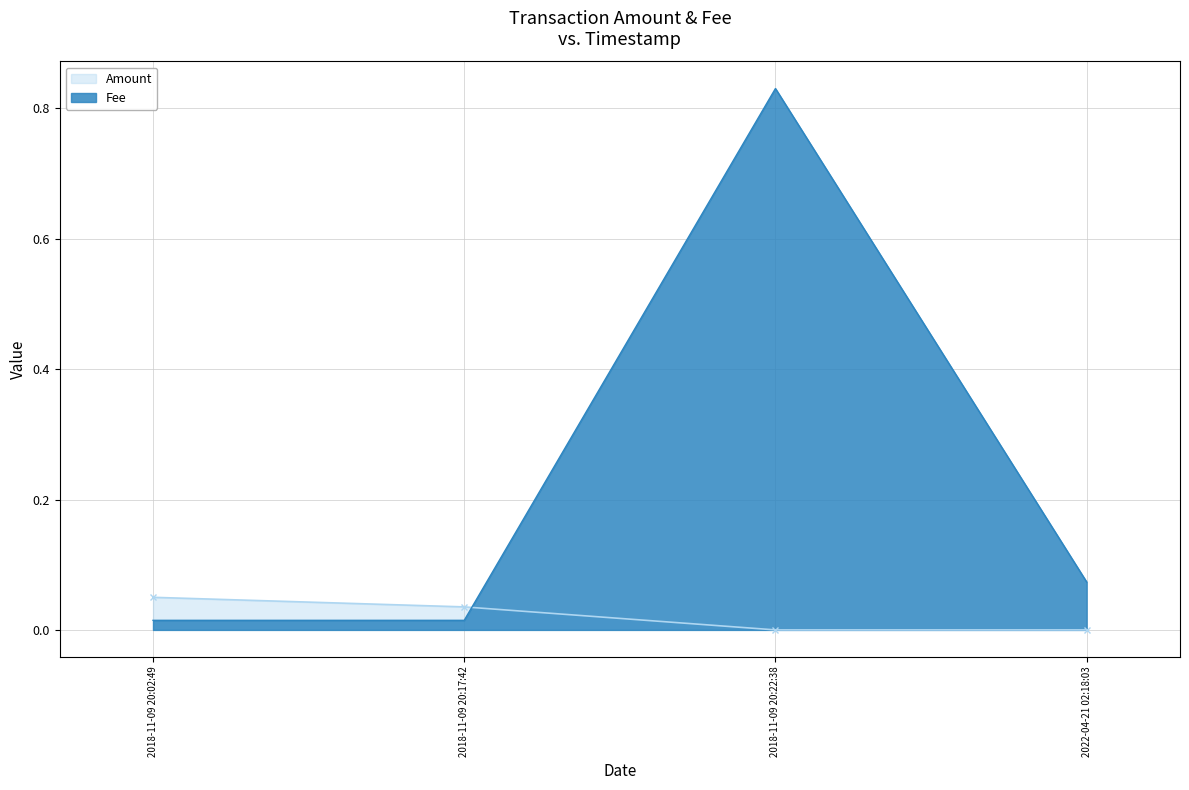

What is the approximate value of Fee at 2018-11-09 20:22:38?

0.8